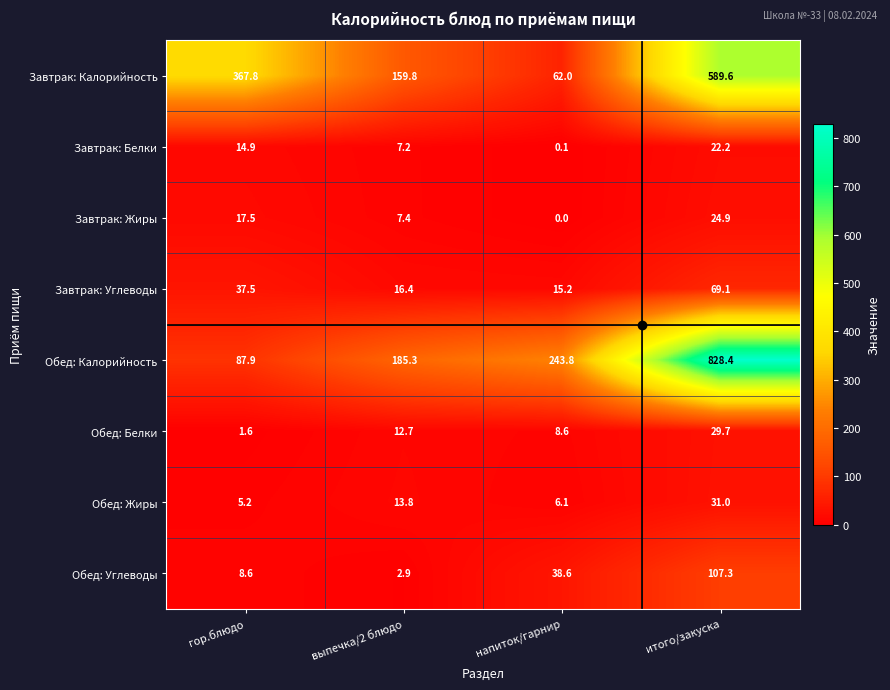

How many categories are shown in the chart?

4